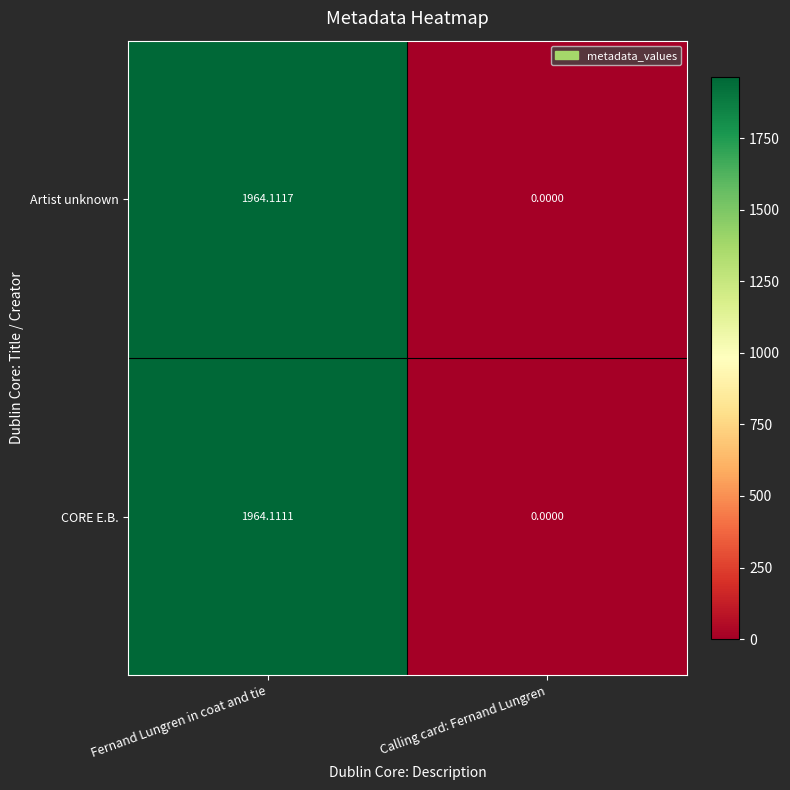

Which label corresponds to the smallest value in the chart?

Calling card: Fernand Lungren